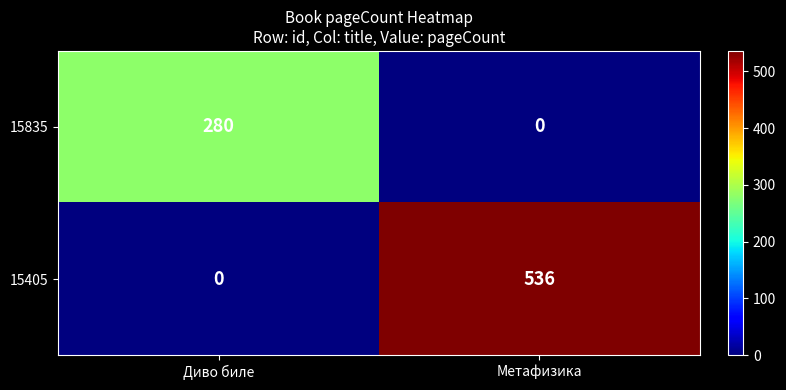

The 15835 series shows 94 at Диво биле. True or false?

False